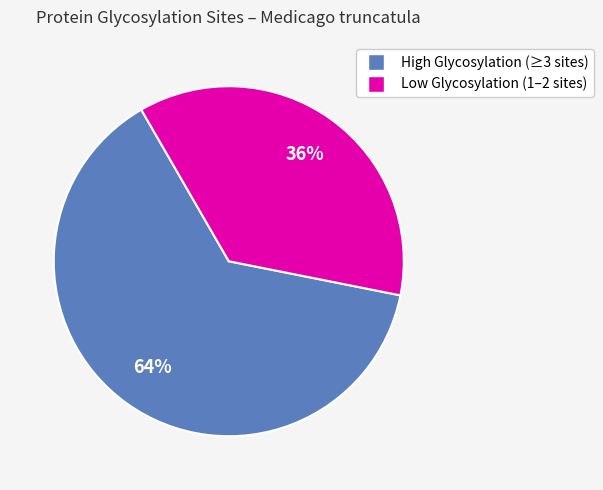

Count the number of slices in the pie.

2